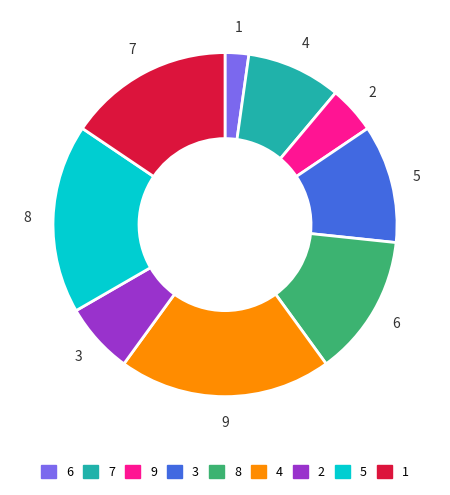

Does any single category account for the majority?

No